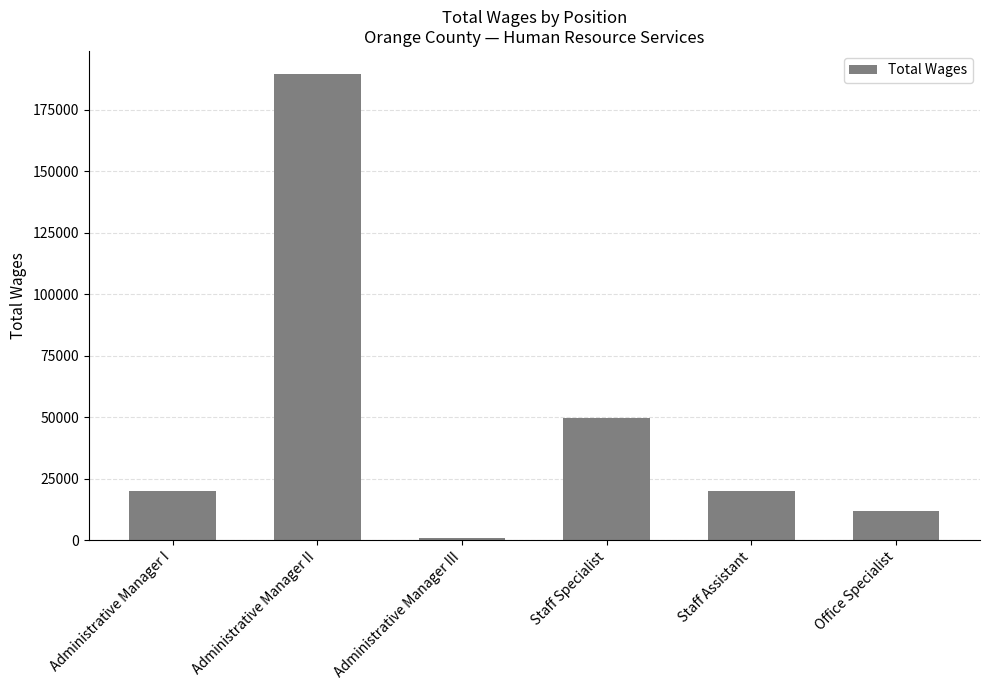

What is the label of the 3rd bar from the right?

Staff Specialist